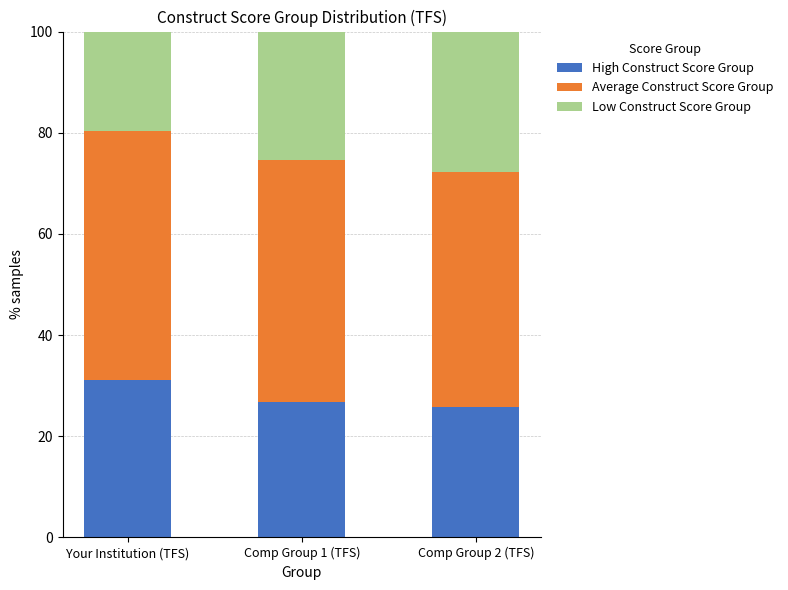

How many data points does each series have?

3